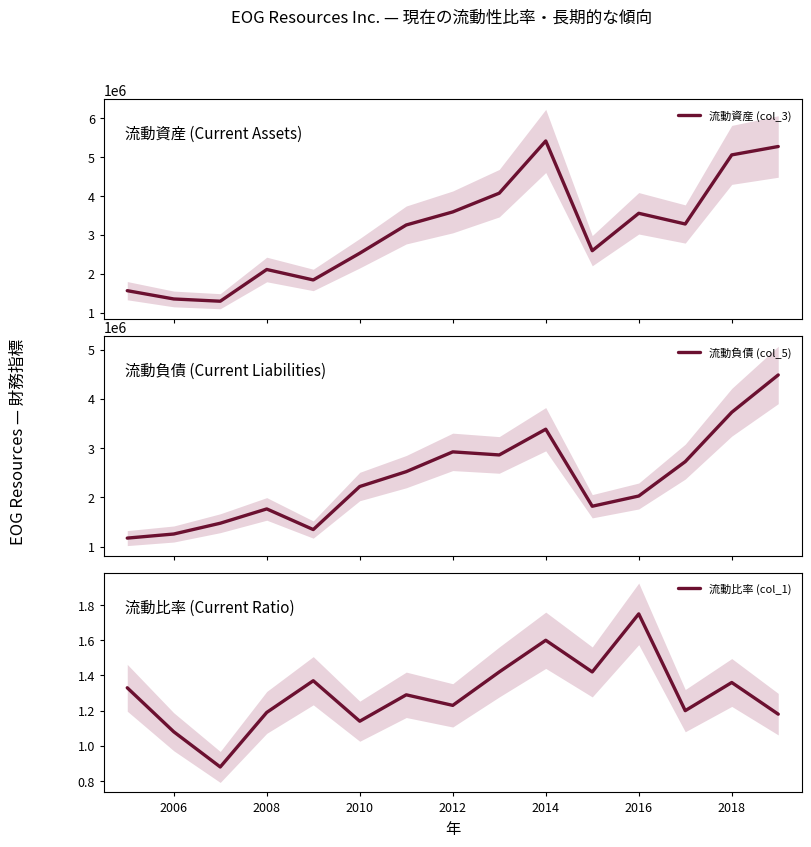

What are all the series names shown in the legend?

流動資産 (col_3), 流動負債 (col_5), 流動比率 (col_1)